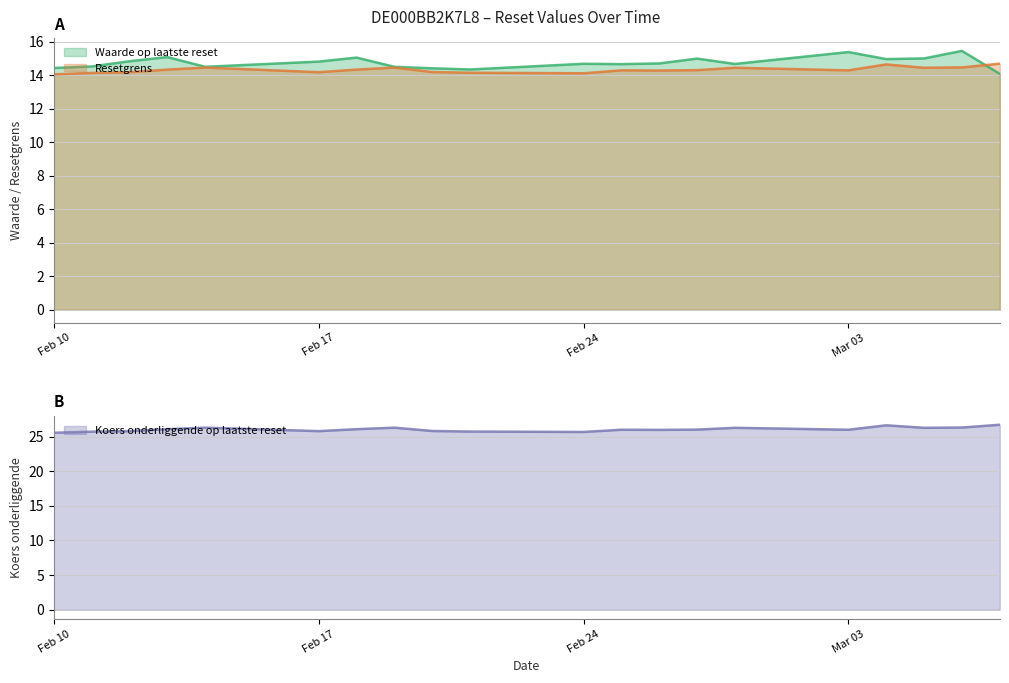

Does the chart display data point markers on the line(s)?

No